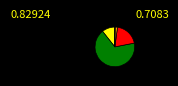

Is there any slice that represents more than half of the pie?

Yes